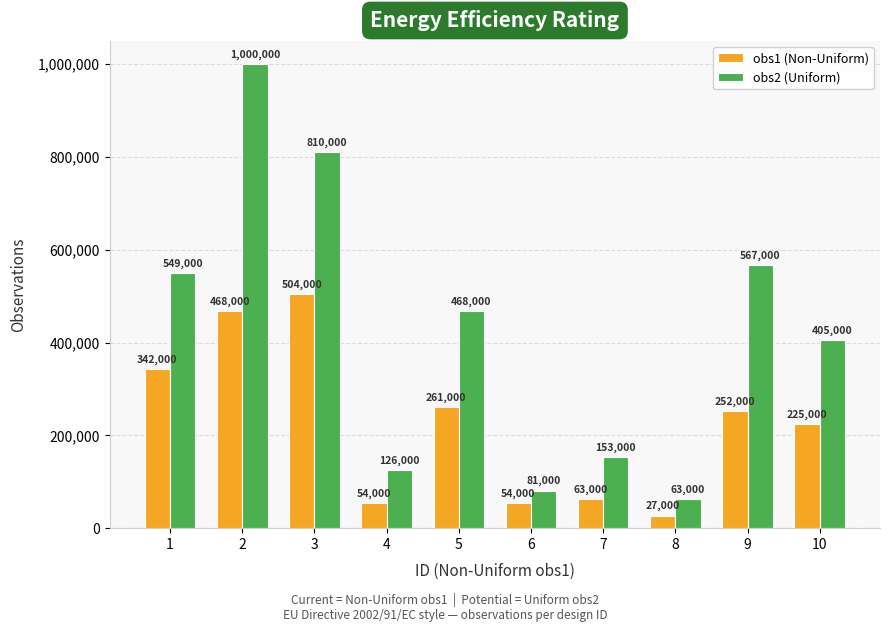

At which label does obs1 (Non-Uniform) reach its minimum?

8